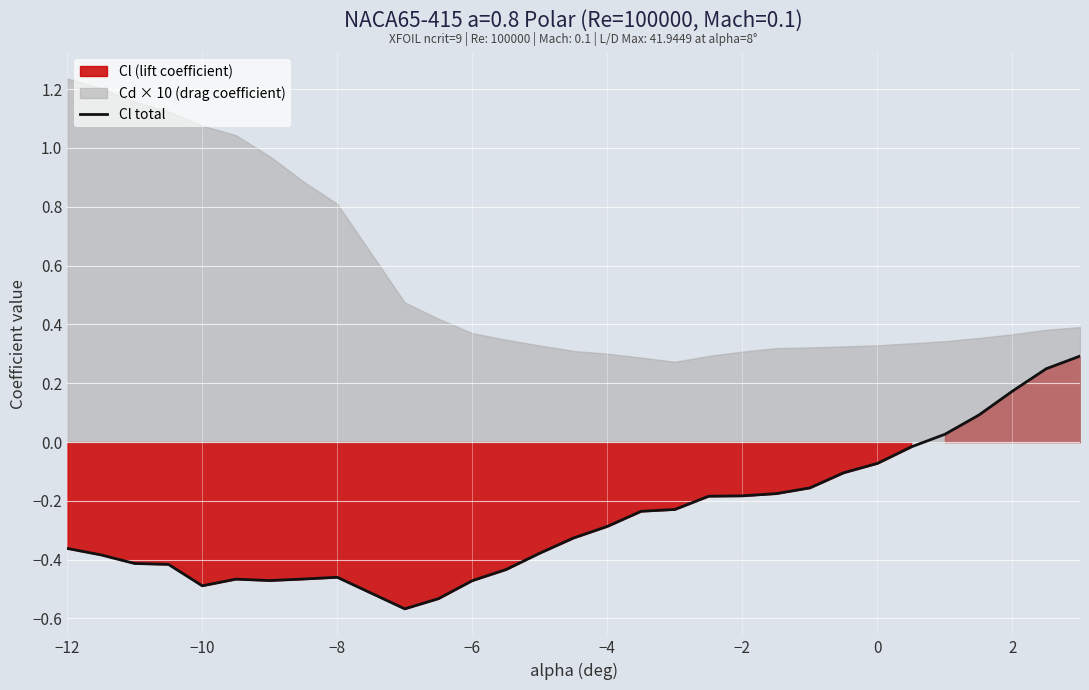

What is the highest value of the Cl total series?

0.3